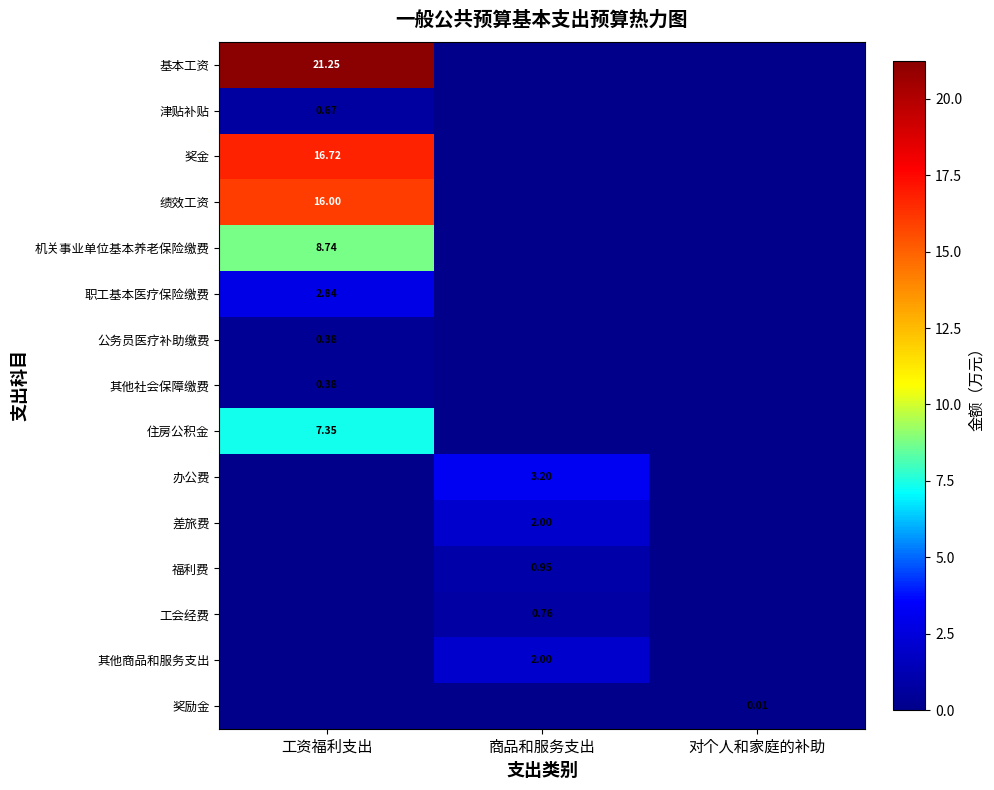

Count the number of data series in this chart.

15